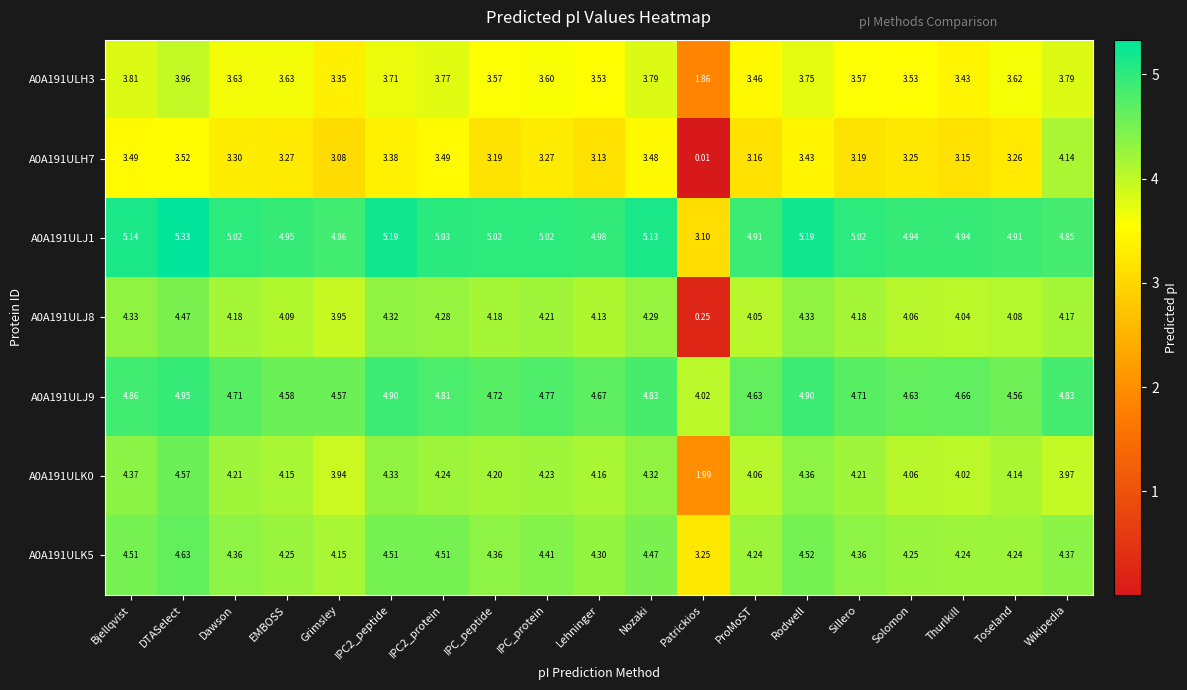

Where is A0A191ULJ1 nearest to the value 4?

Wikipedia